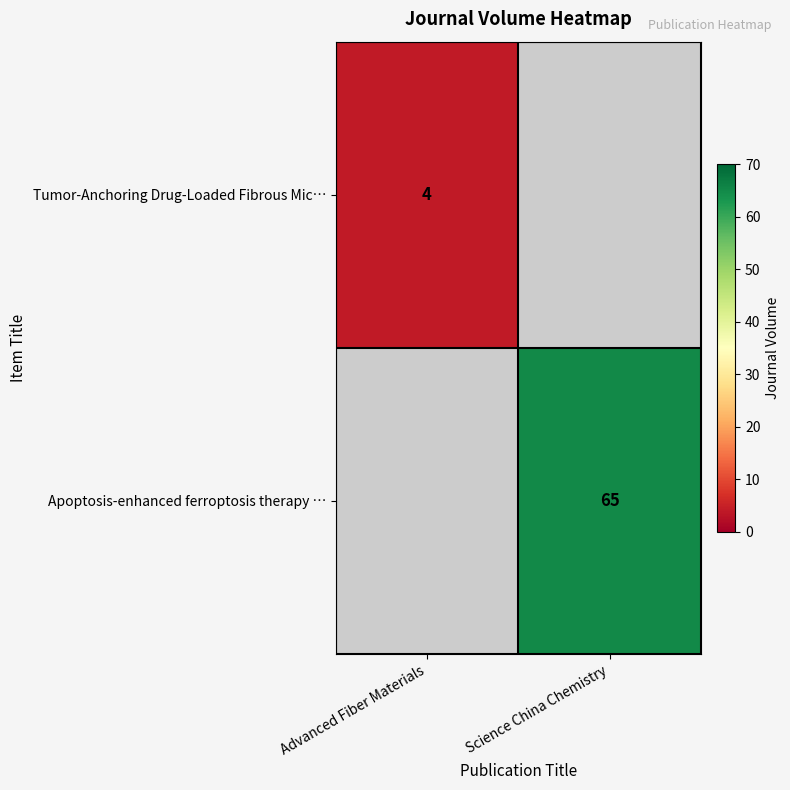

Which has a higher value, Advanced Fiber Materials or Science China Chemistry?

Science China Chemistry